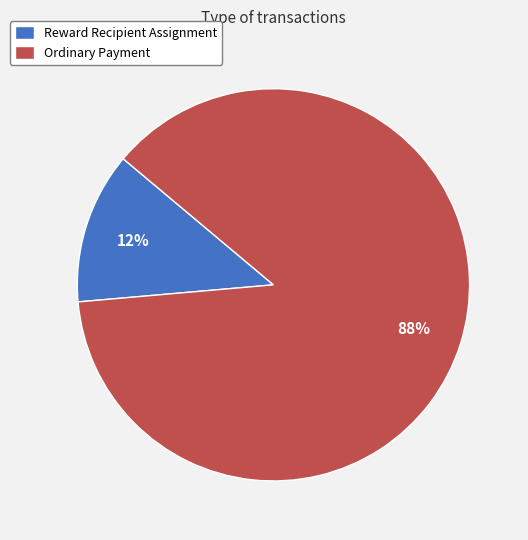

To the nearest percent, what is the combined percentage of Reward Recipient Assignment and Ordinary Payment?

100%